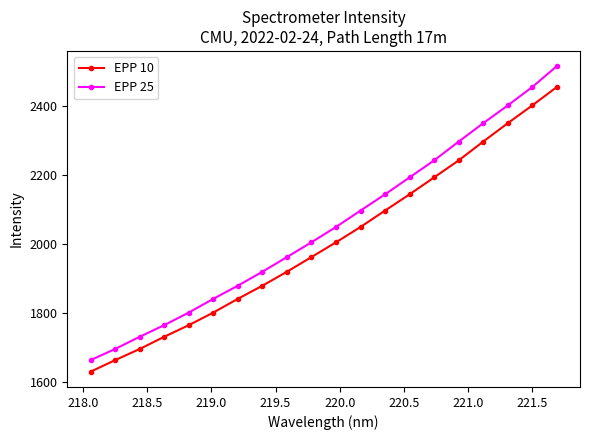

What is the sum of all EPP 25 values?

41007.8